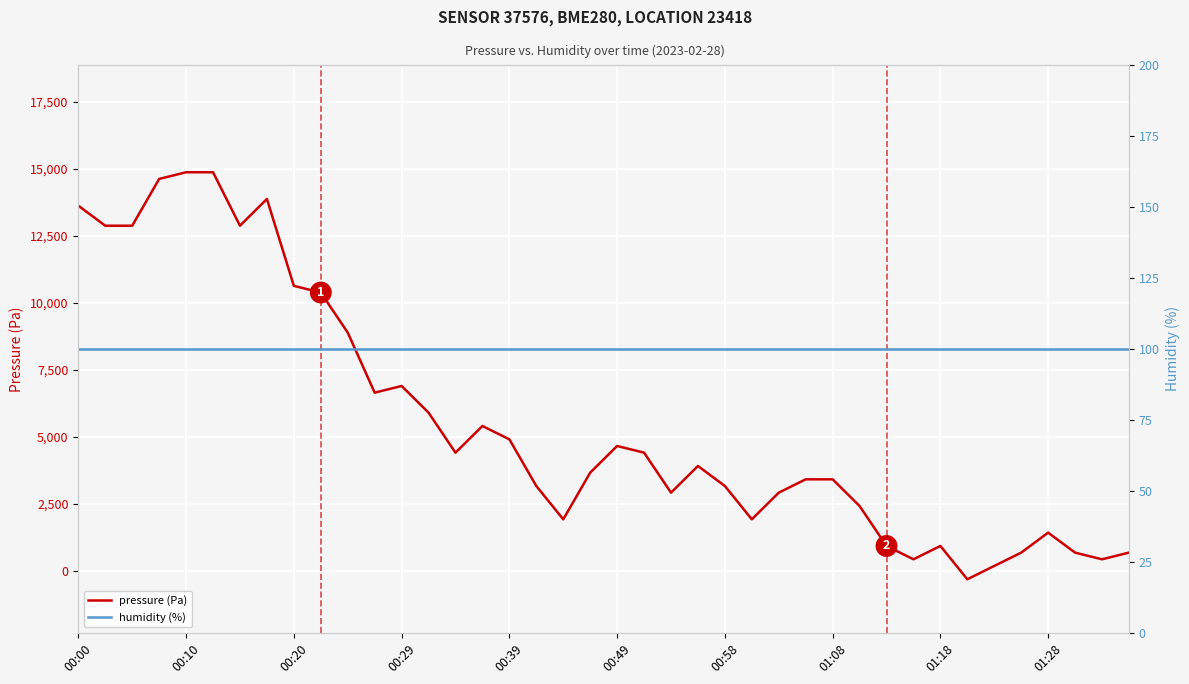

Between 15 and 31, which series saw the biggest shift?

pressure (Pa)